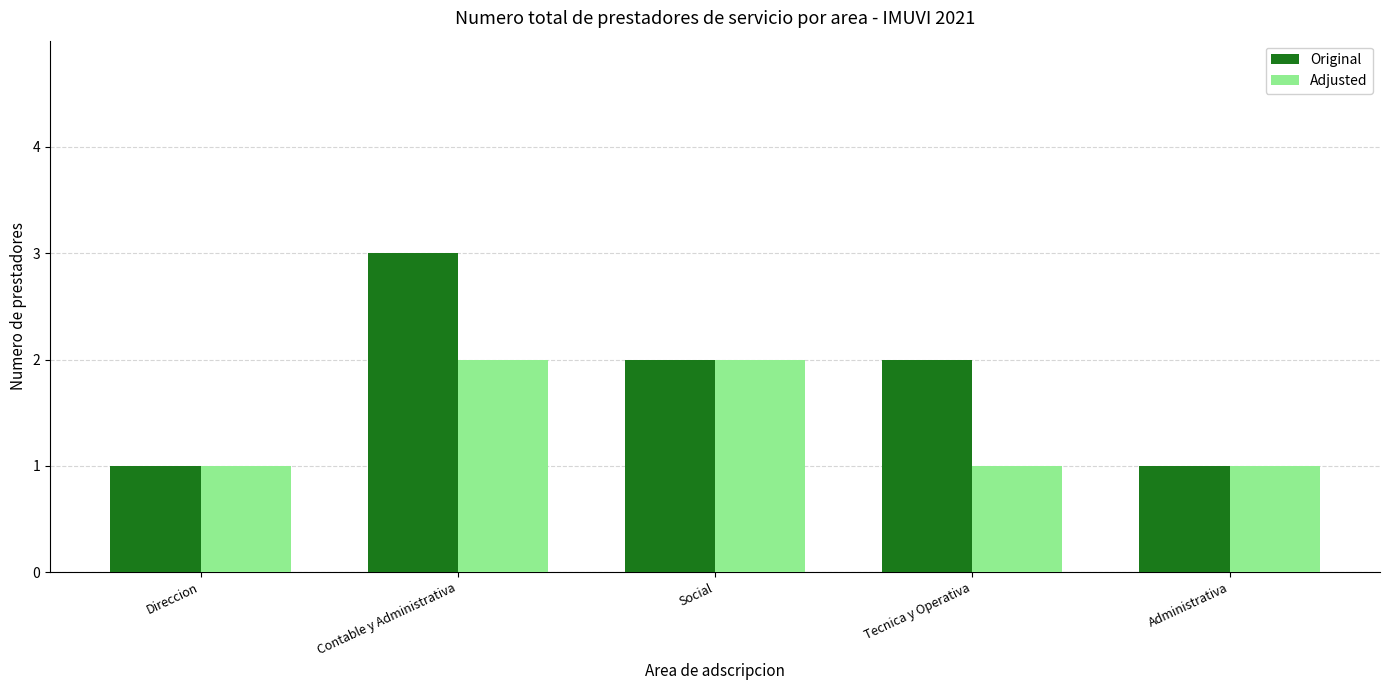

Which series has the largest range (max minus min)?

Original